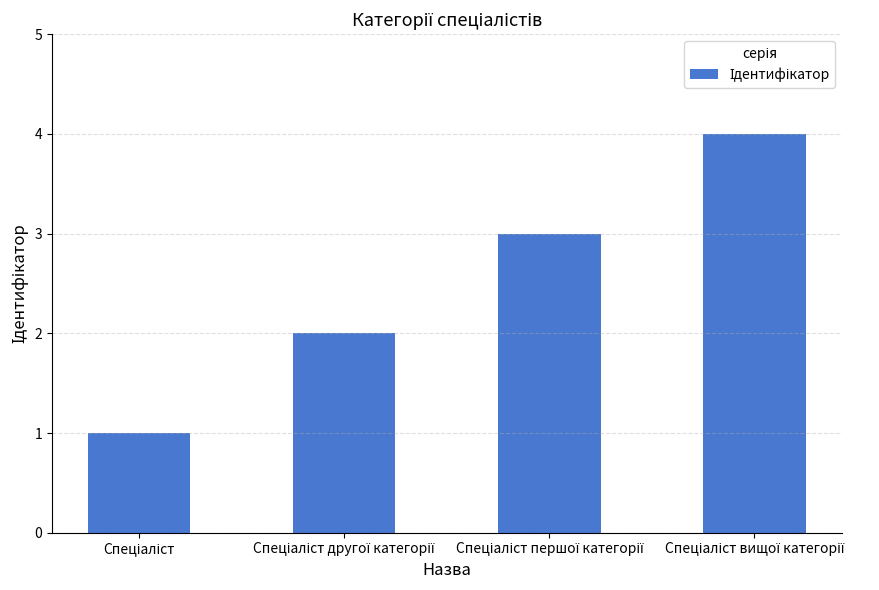

What is the sum of all values?

10